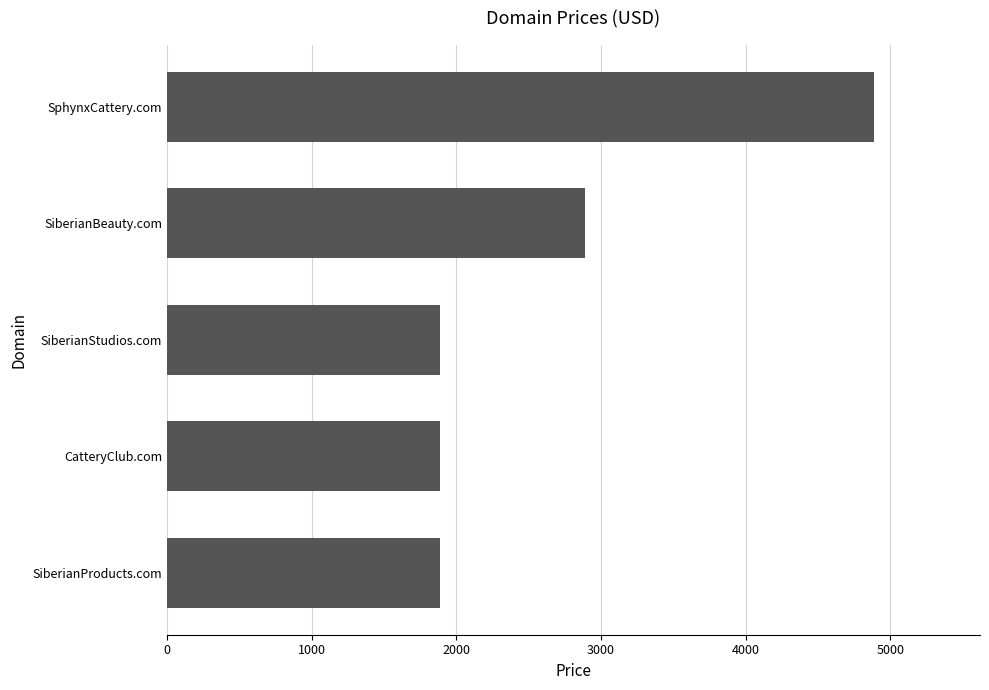

The value at SiberianStudios.com is 3388. True or false?

False